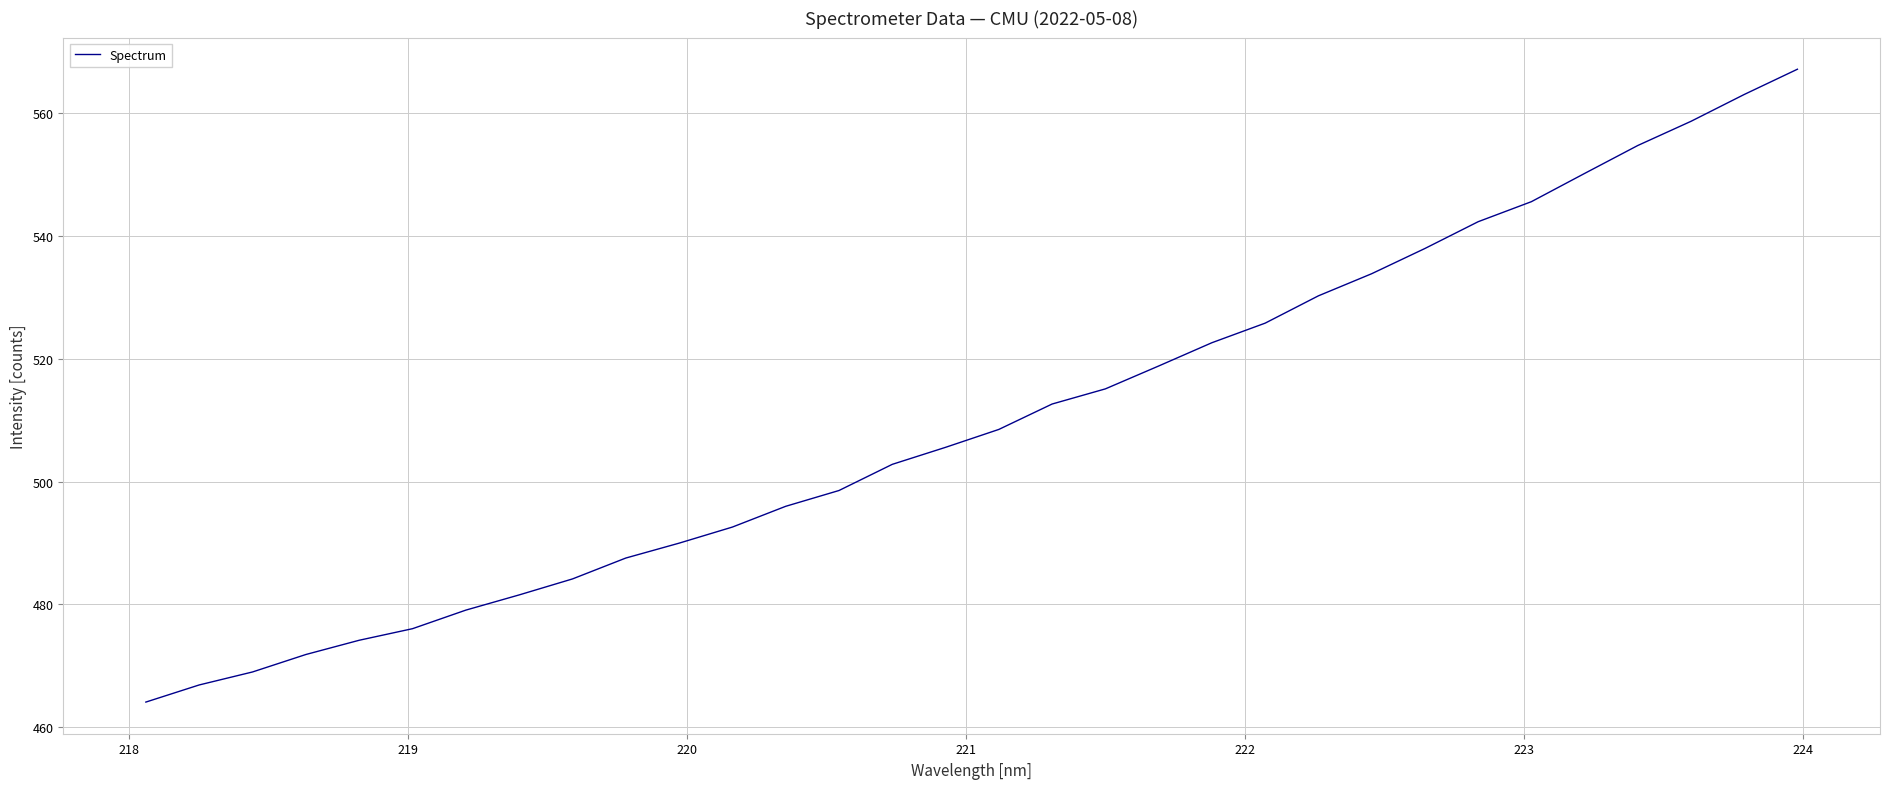

How many distinct data groups are displayed?

1